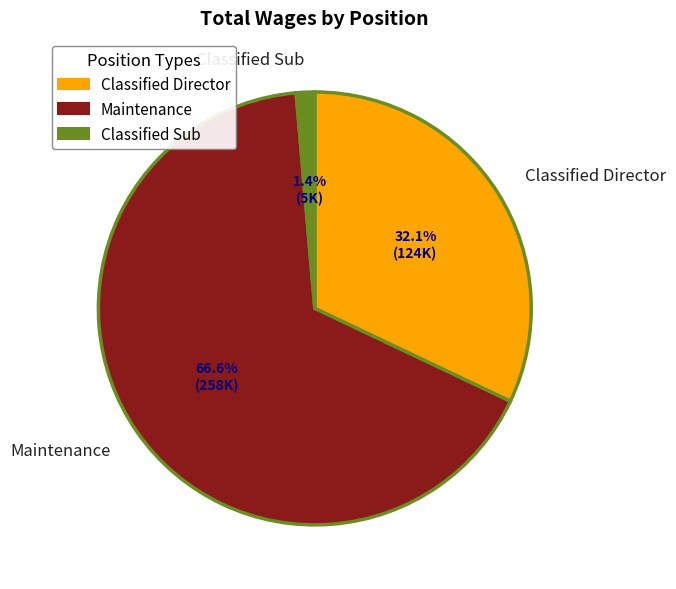

Is there a majority slice in this chart?

Yes